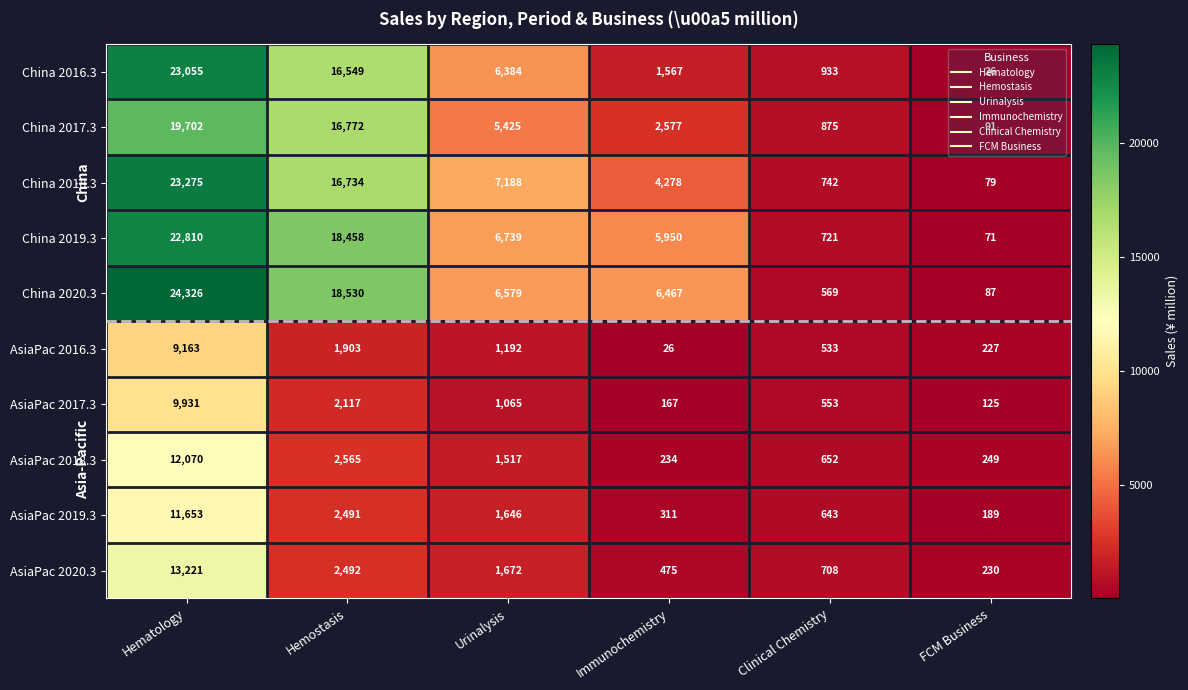

Count the number of categories in the chart.

6